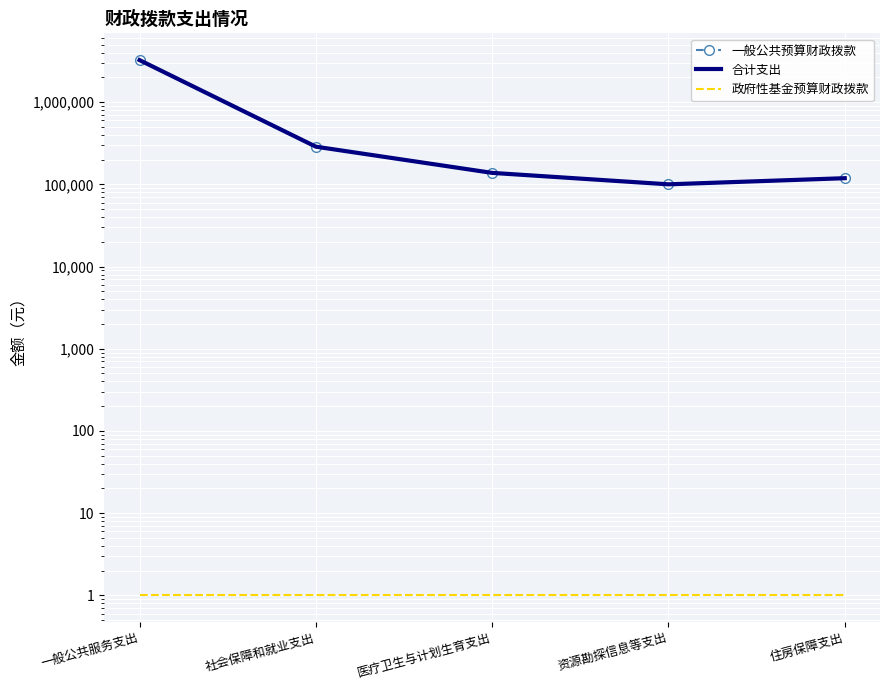

What is the label of the 5th point from the left?

住房保障支出